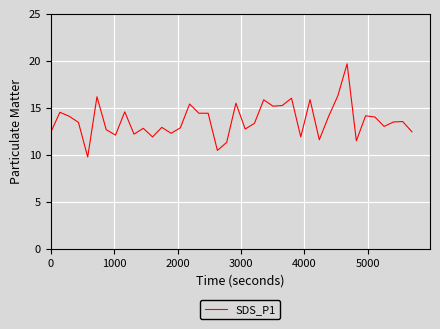

What is the difference between the maximum and minimum values?

9.9